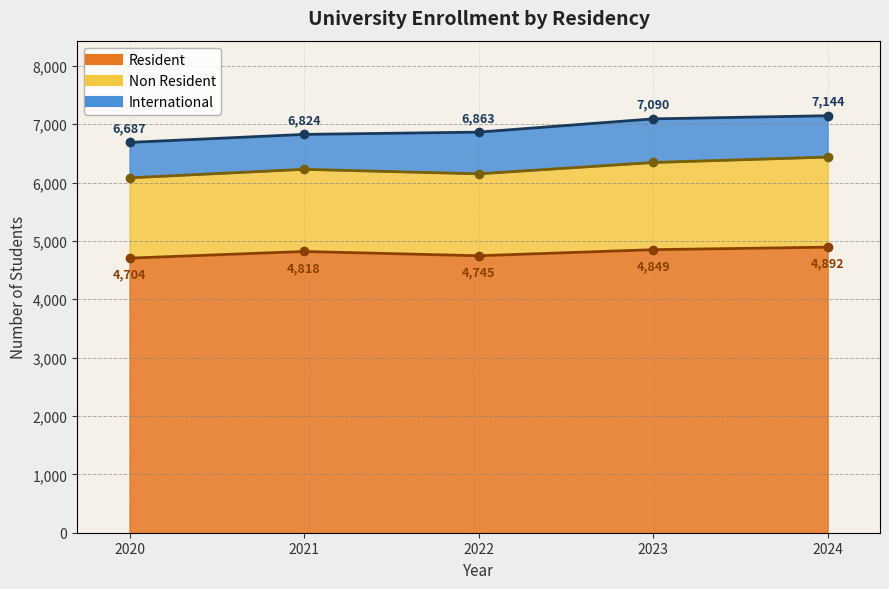

Does the chart have visible grid lines?

Yes